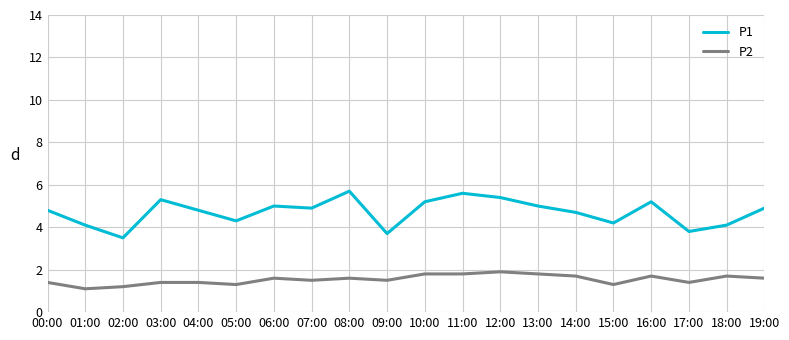

What position from the left is 13:00?

14